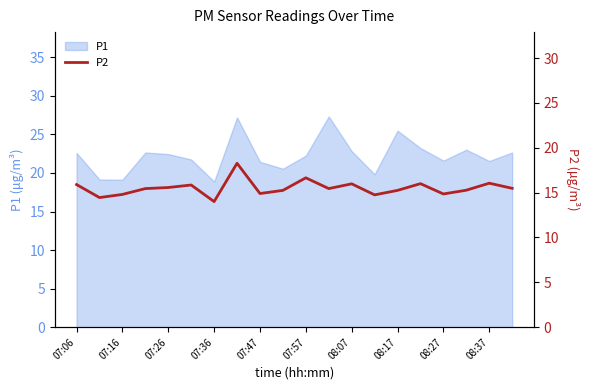

The P1 series shows 44.8 at 08:17. True or false?

False